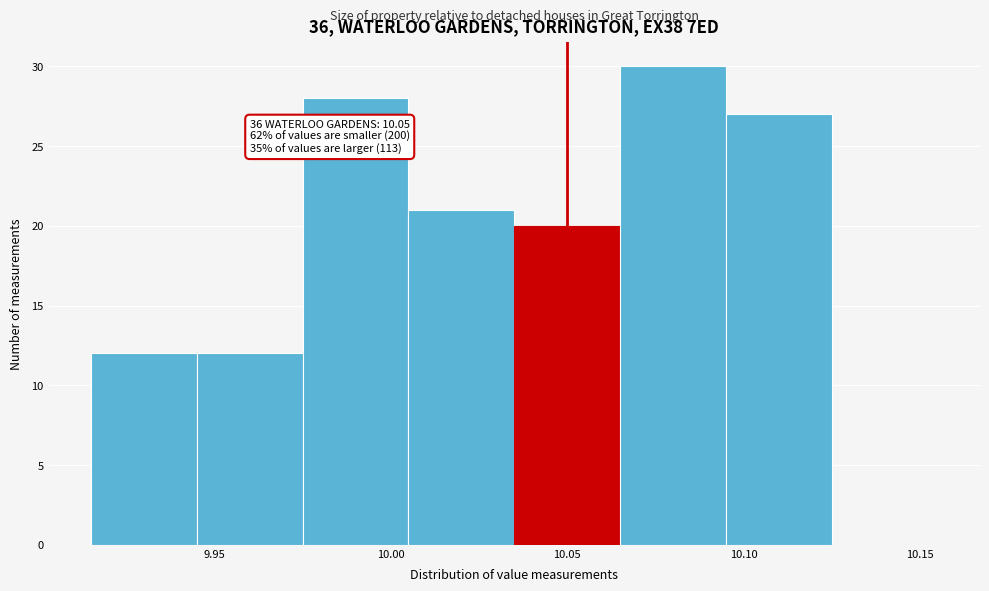

Which range on the x-axis has the tallest bar?

10.065 to 10.095